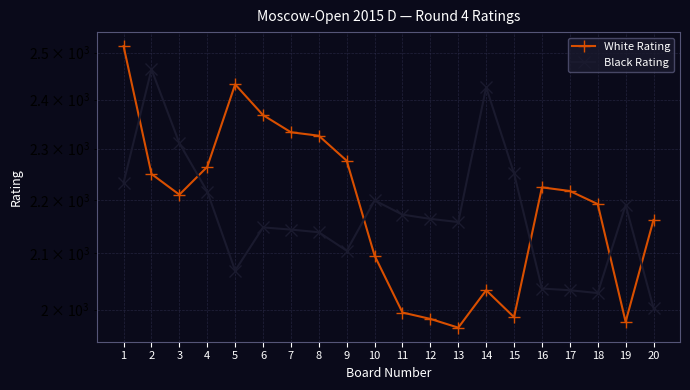

Which has a higher value, 13 or 8?

8